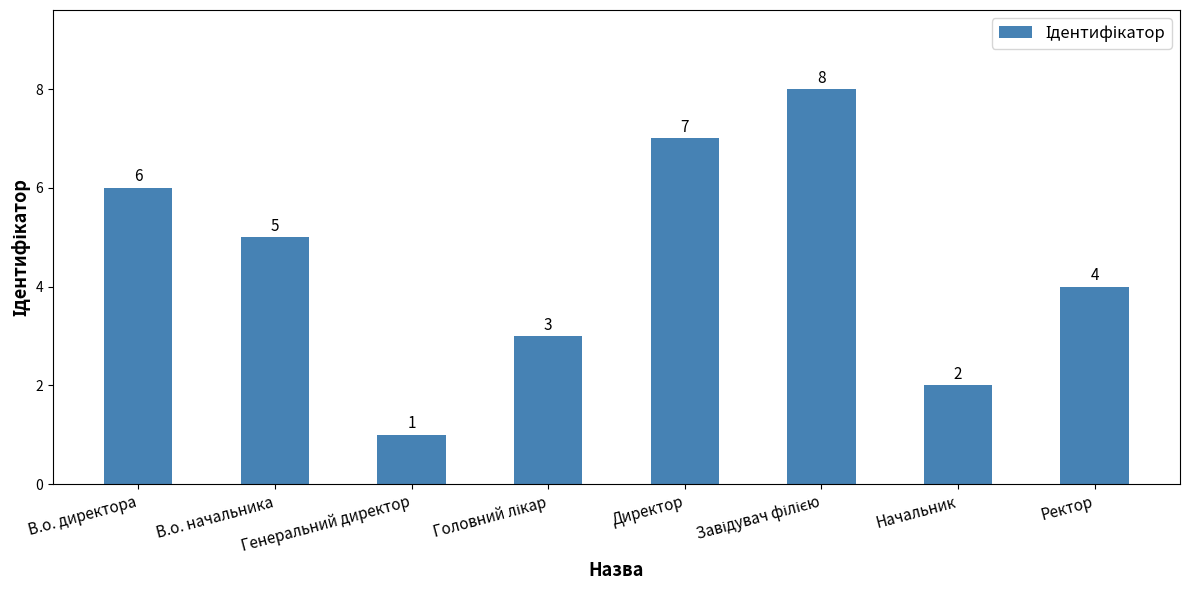

Which label corresponds to the smallest value in the chart?

Генеральний директор